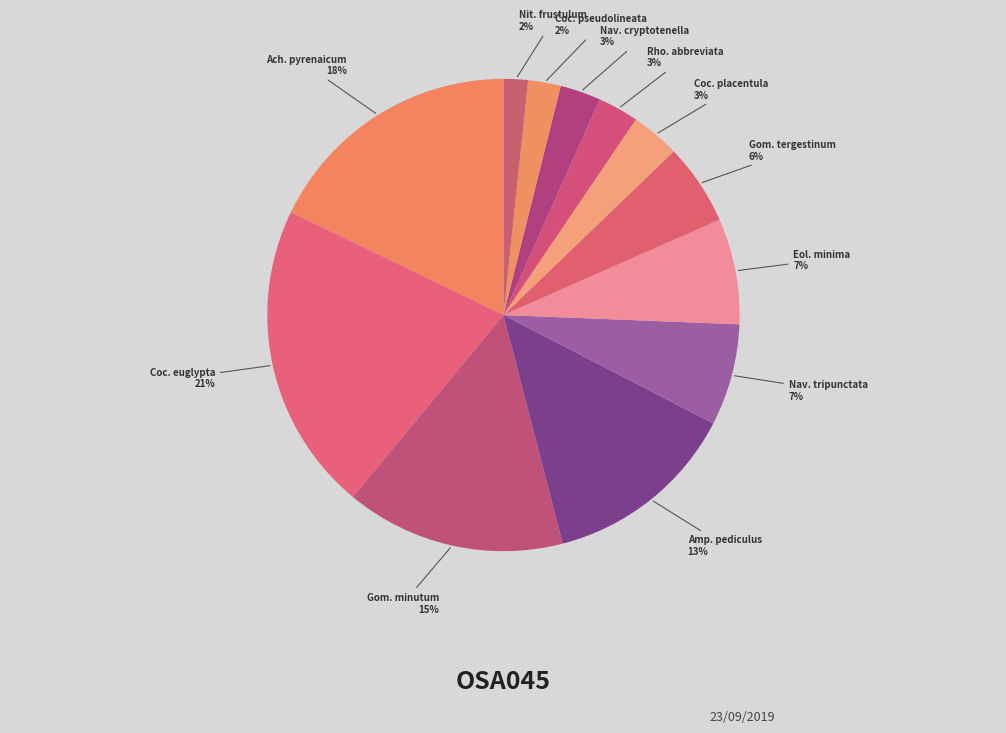

Does Gom. tergestinum represent more than half of the total?

No